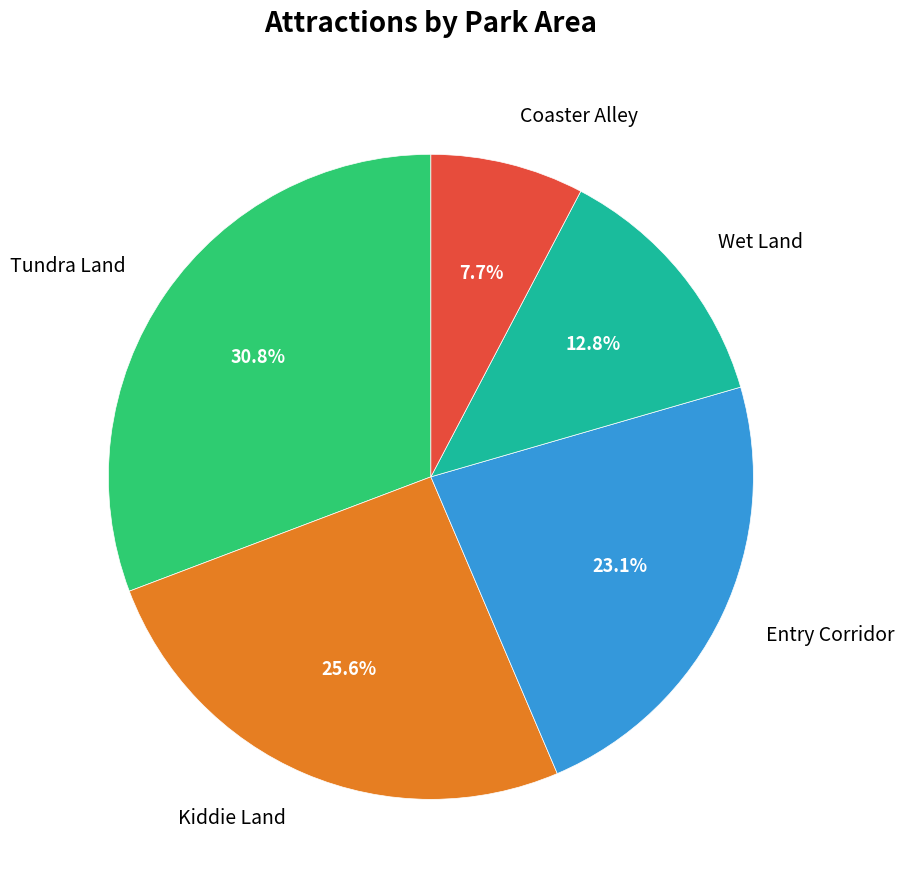

Combined, do Tundra Land and Wet Land account for over 50%?

No